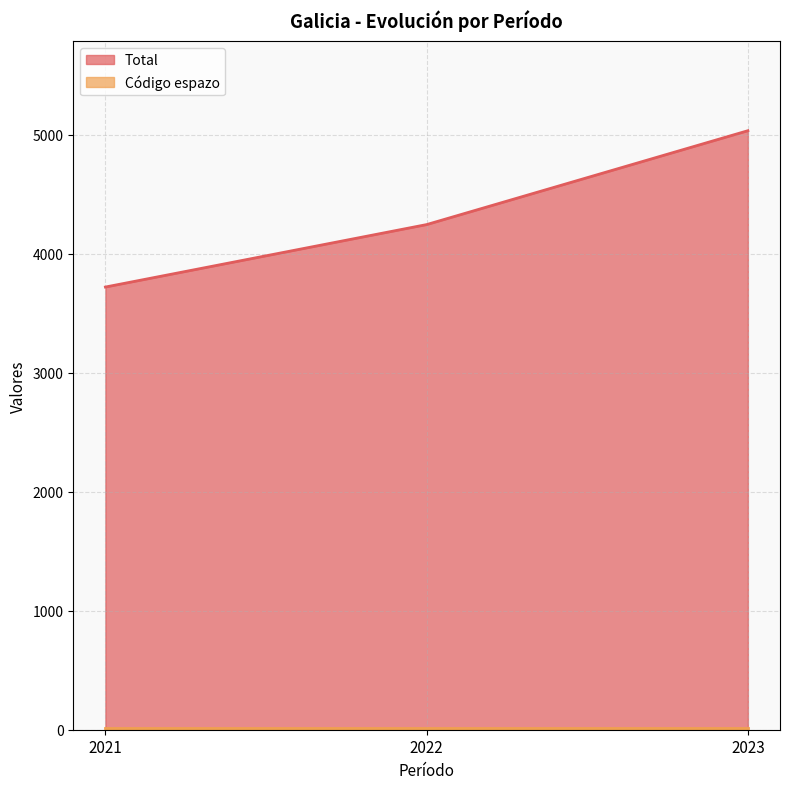

Which has a higher value, 2021 or 2022?

2022